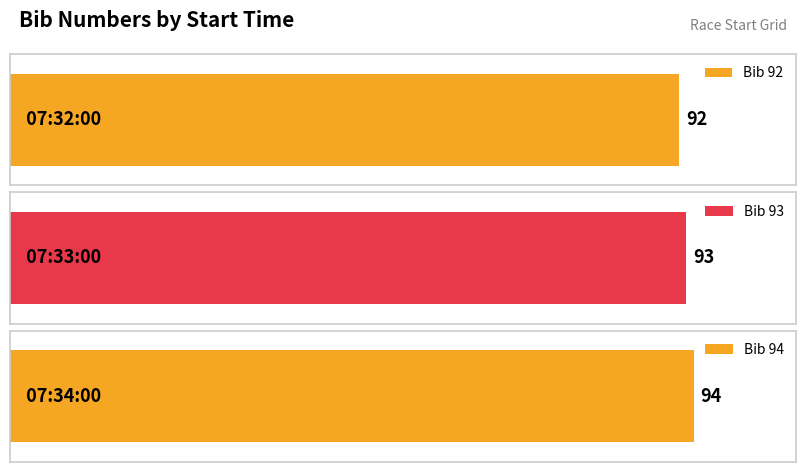

Rank the categories by value from lowest to highest.

07:32:00, 07:33:00, 07:34:00